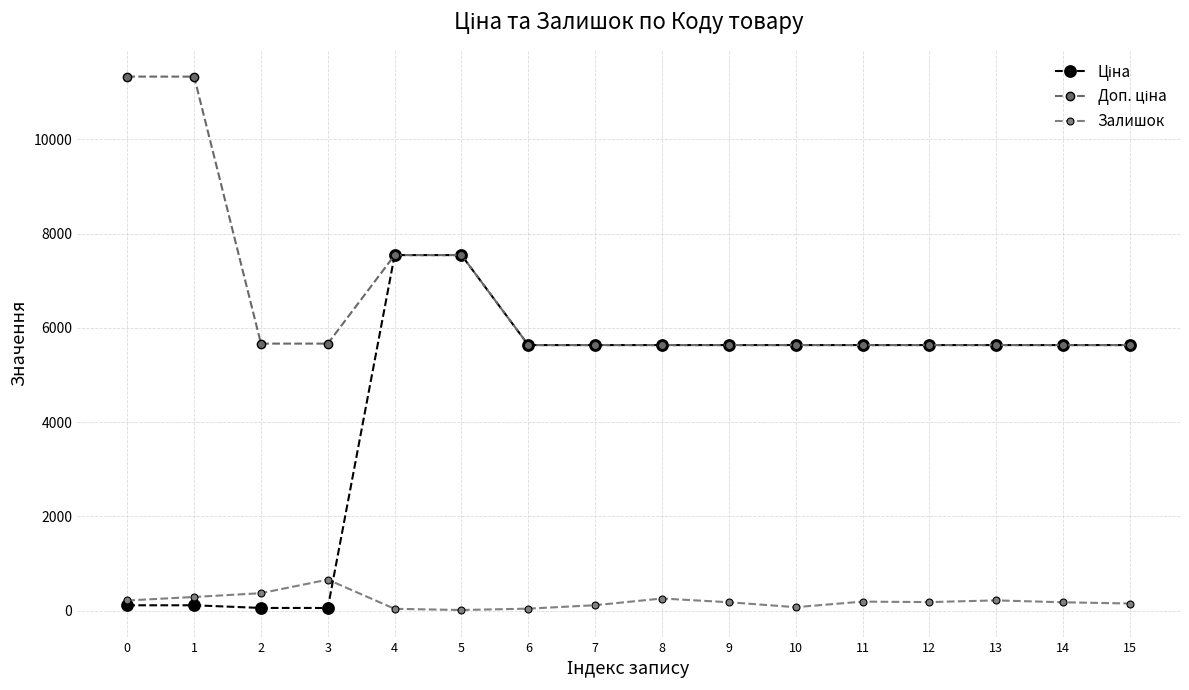

What is the value of the Залишок point at the 14th from the left?

217.0